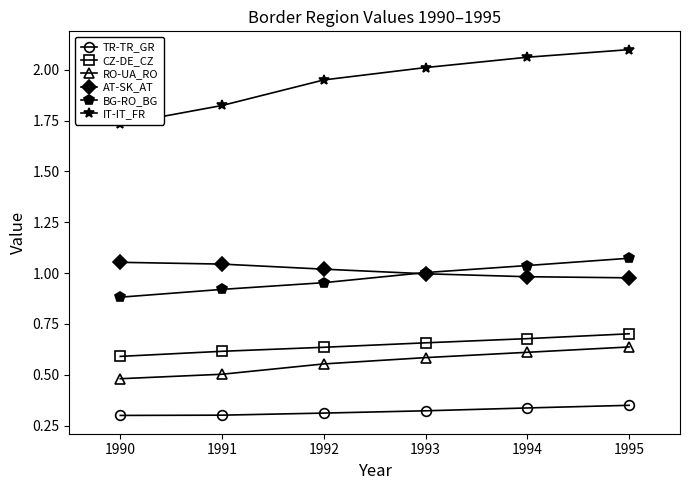

True or false: IT-IT_FR and CZ-DE_CZ intersect in this chart.

False